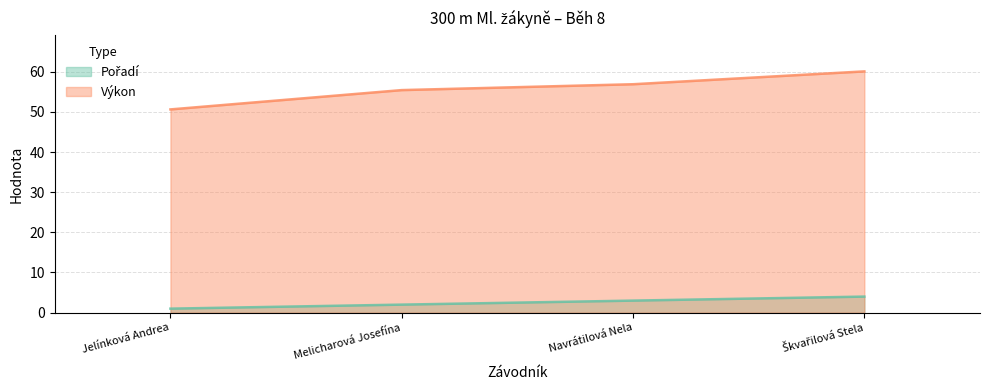

What is the average value of the Pořadí series?

2.5